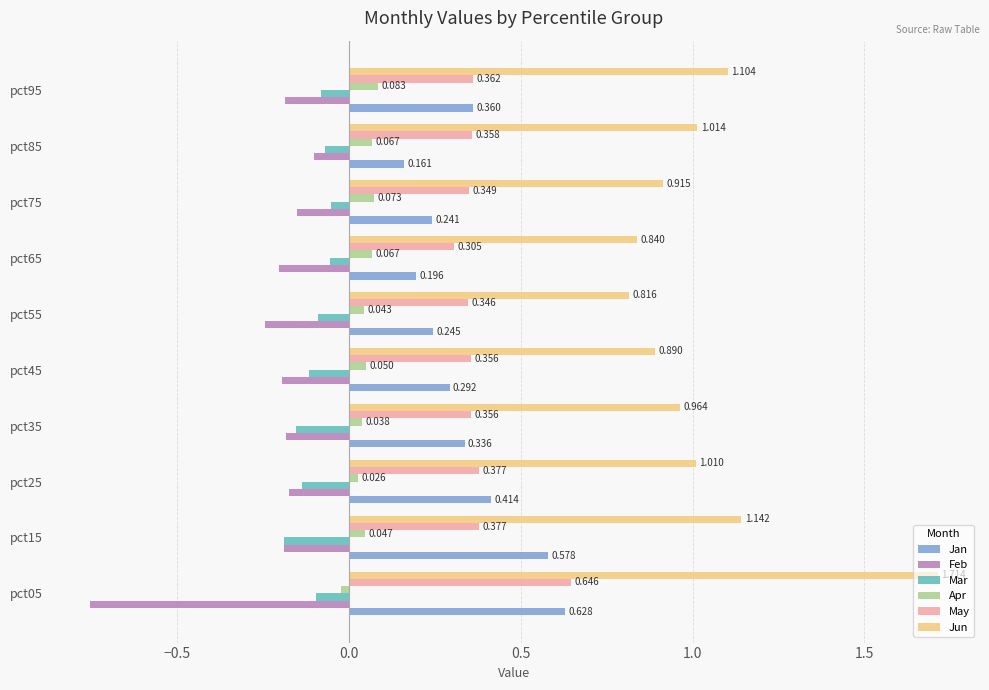

Which series changed the most between pct05 and pct55?

Jun